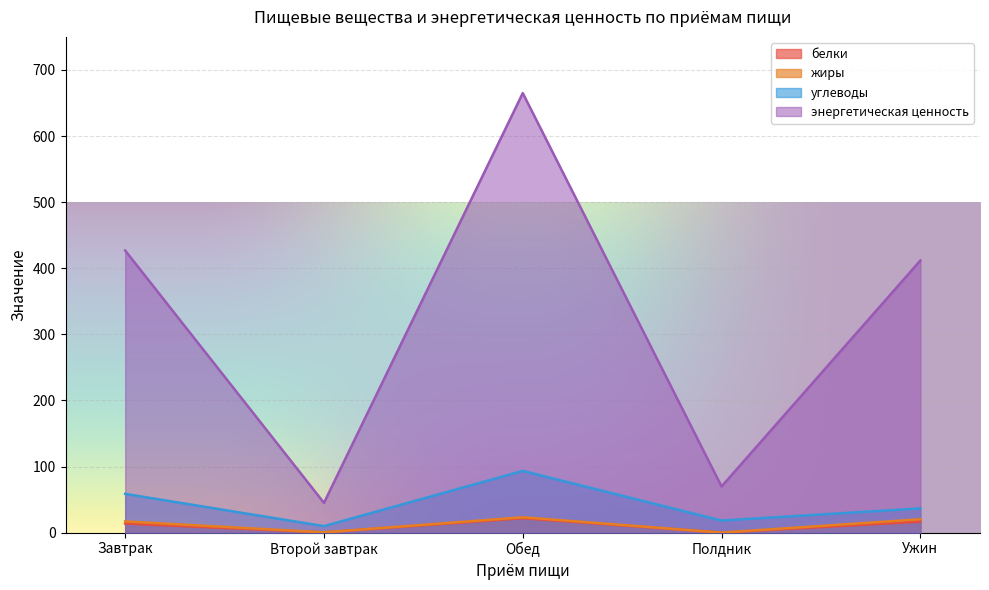

List the labels in order of жиры value, largest first.

Обед, Ужин, Завтрак, Второй завтрак, Полдник